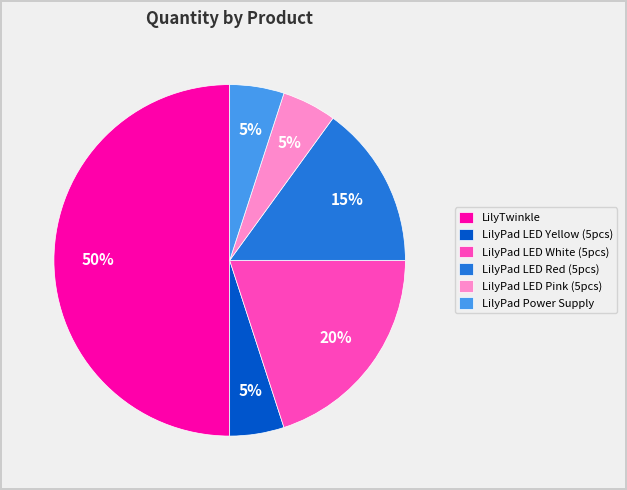

To the nearest percent, what is the difference between the largest and smallest slice percentages?

45%